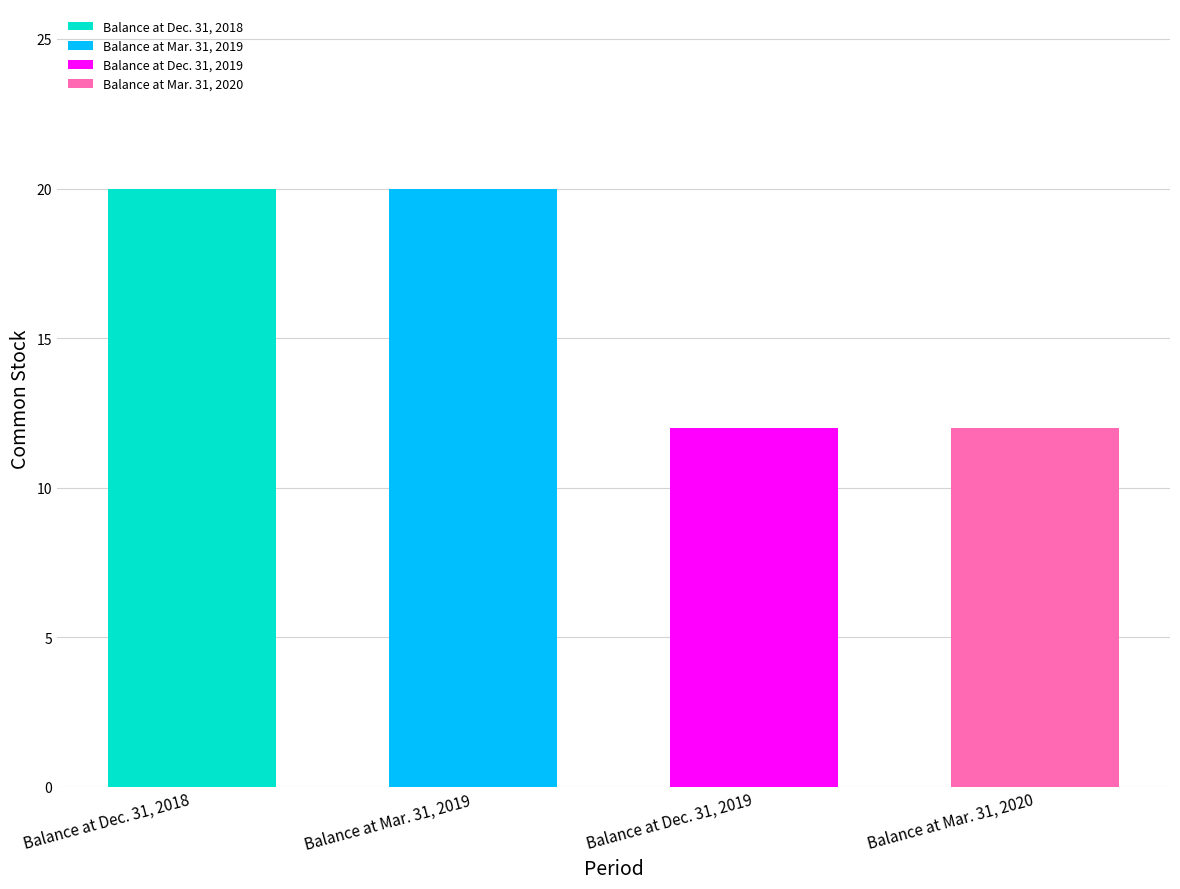

What is the average value?

16